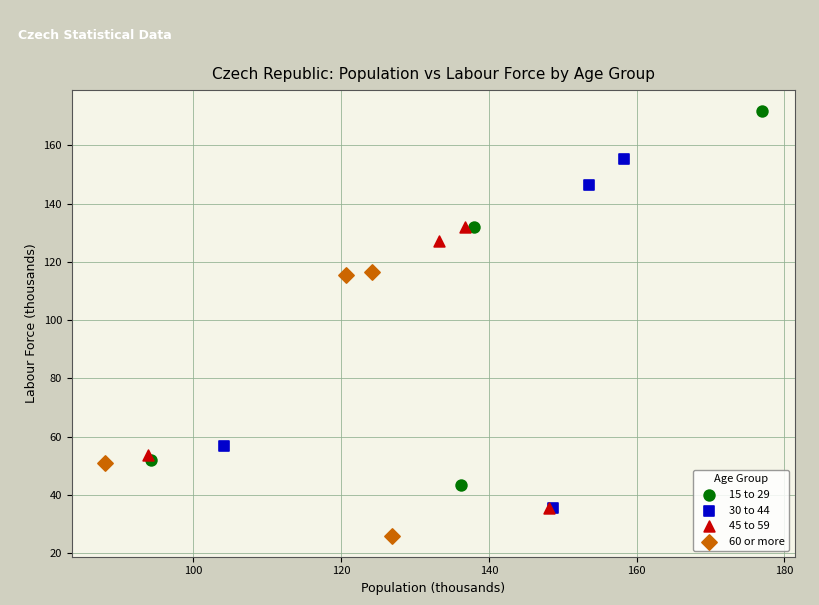

Which series contains the highest Y value?

15 to 29